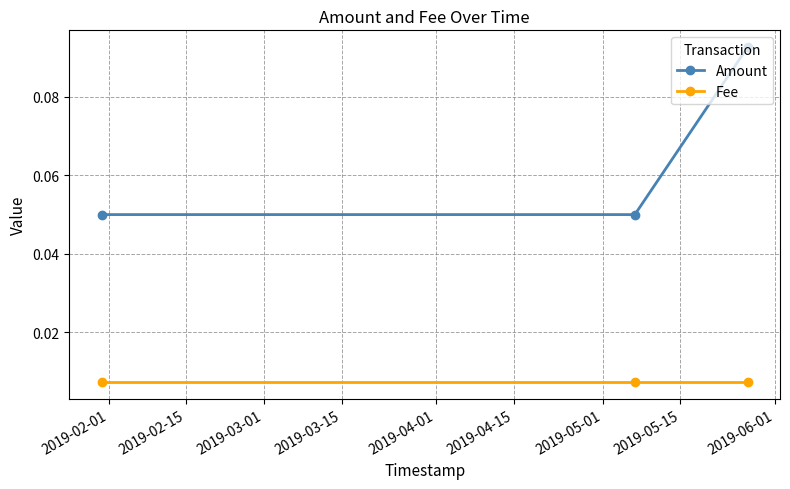

Is this an area chart (filled region under the line)?

No